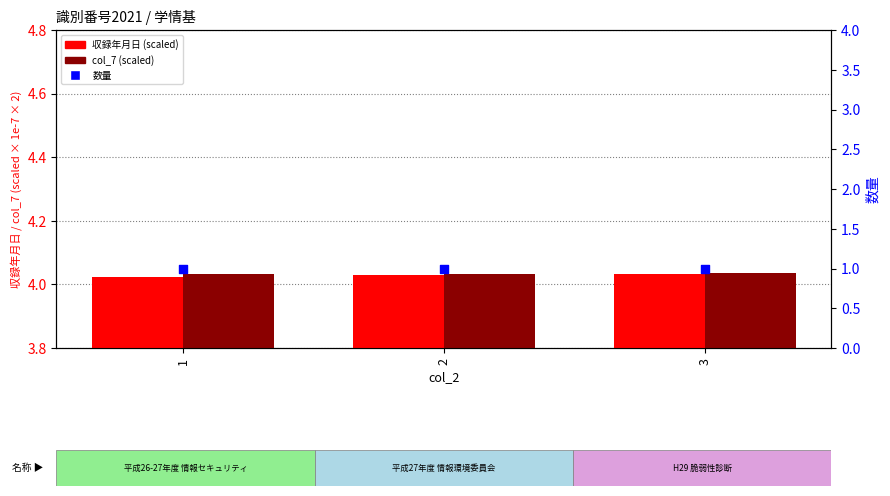

What is the total value across all series at 3?

9.1